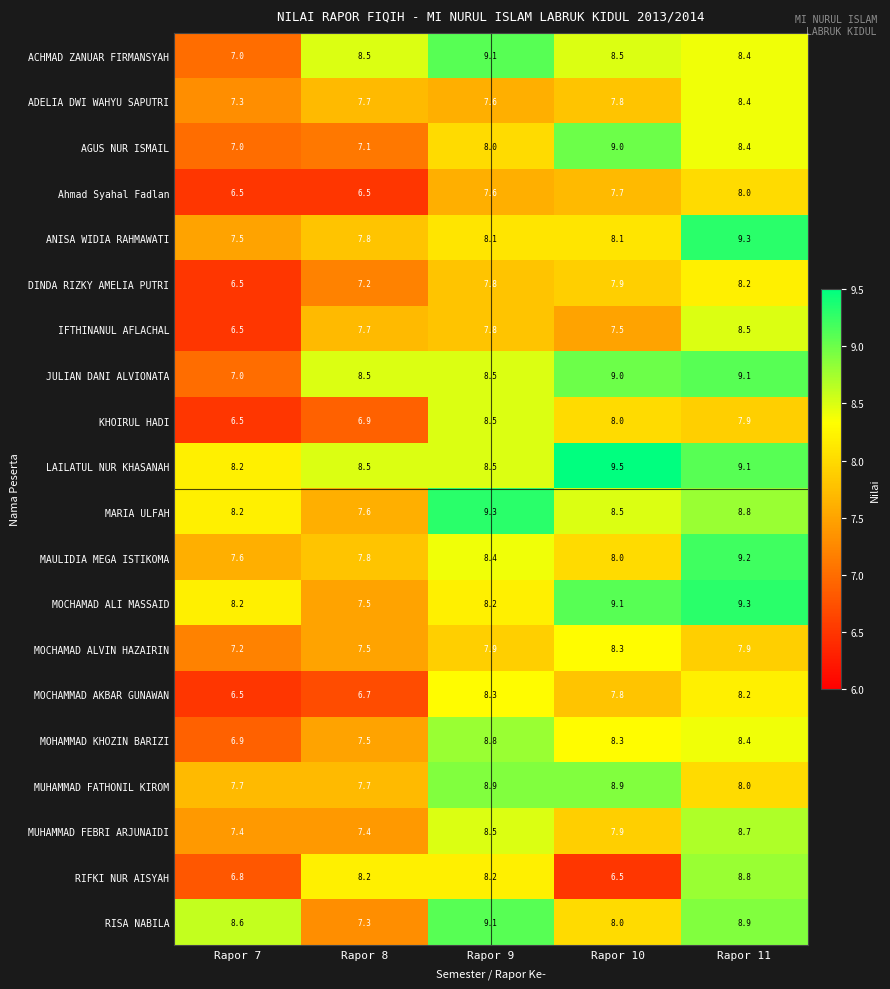

Where is MOCHAMAD ALVIN HAZAIRIN nearest to the value 7?

Rapor 7